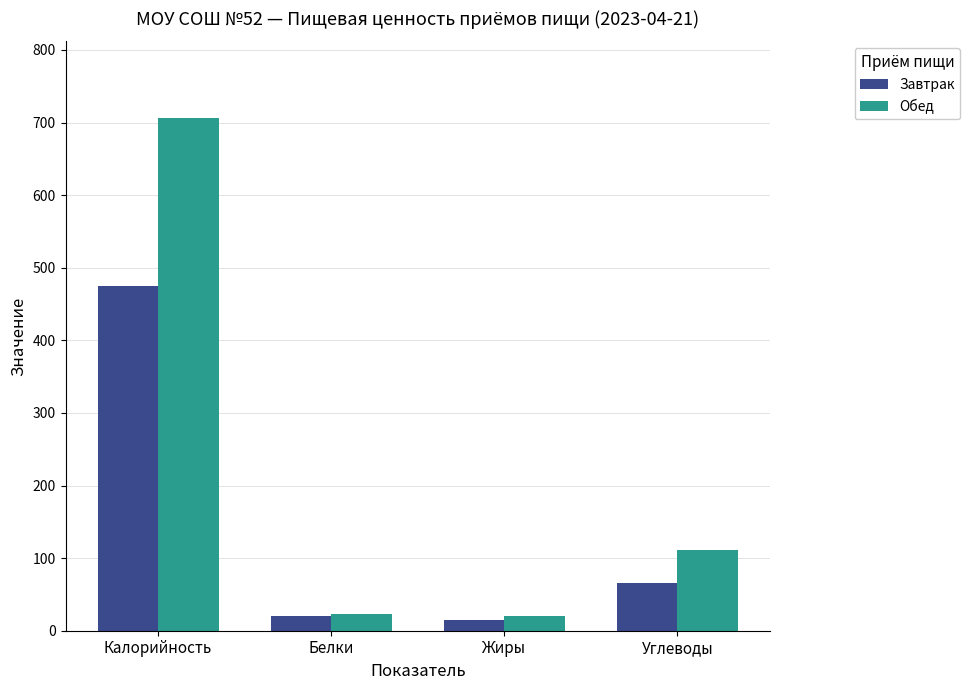

What position from the left is Белки?

2